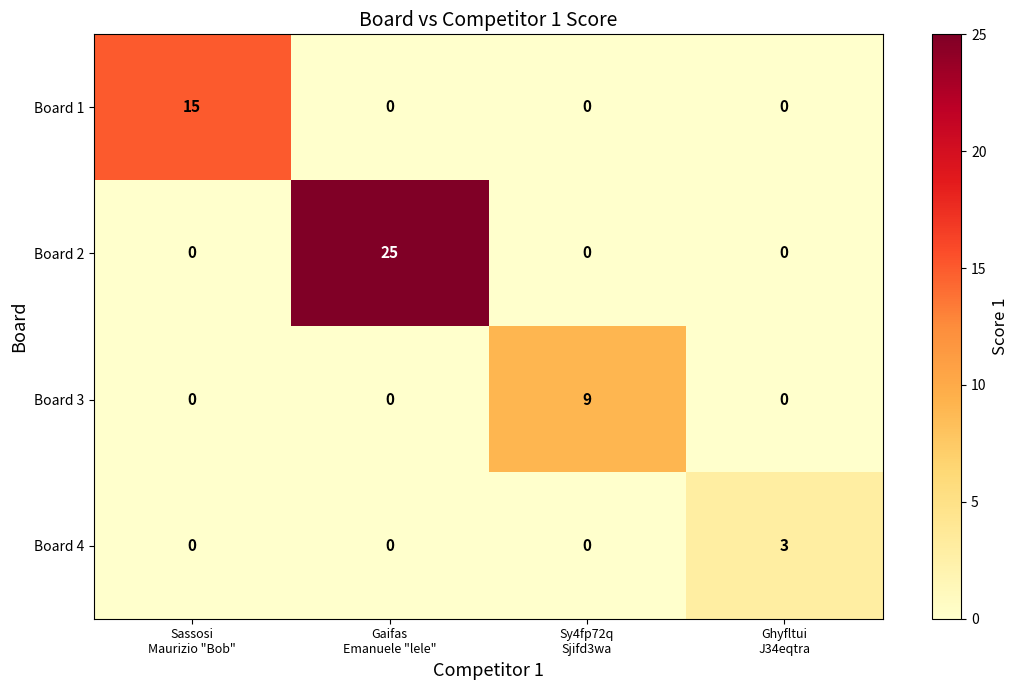

What is the maximum value shown in the chart?

25